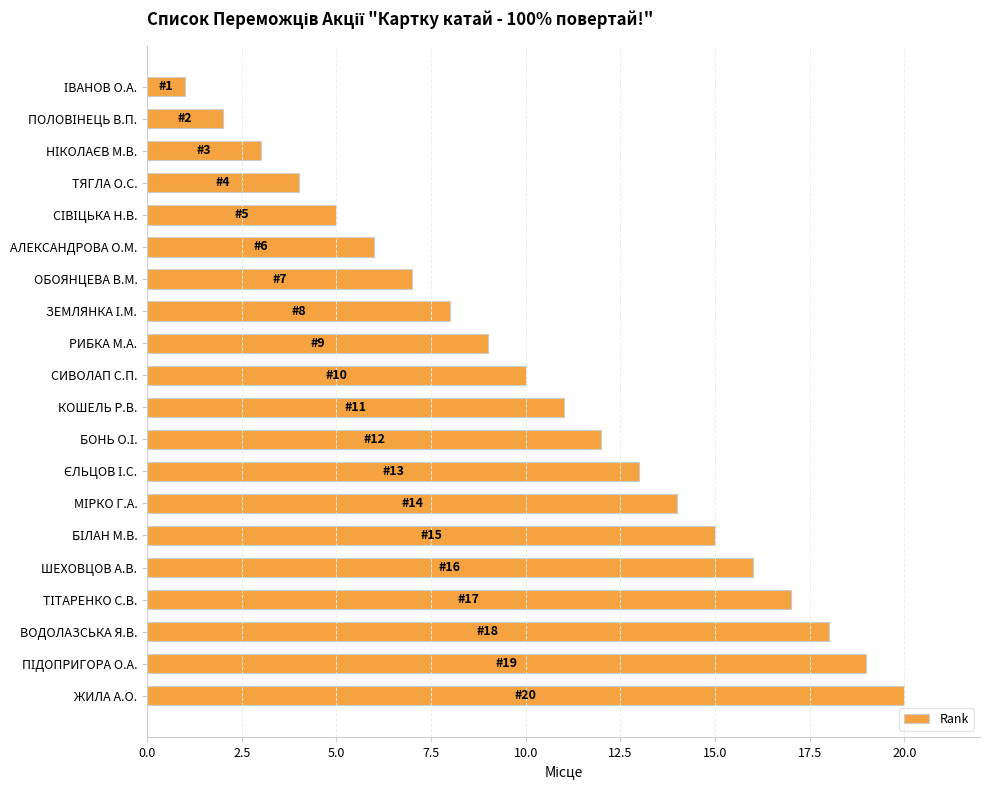

What position from the top is КОШЕЛЬ Р.В.?

11